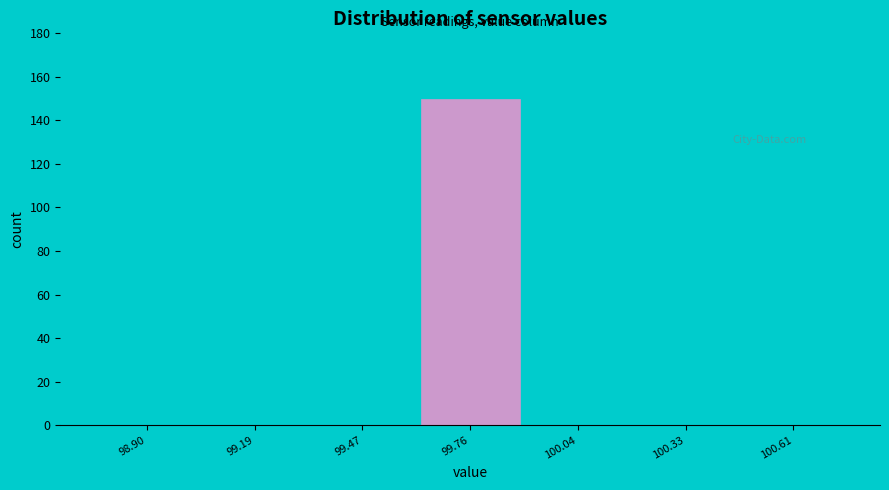

Reading left to right, transcribe all the data shown in this chart.

98.90=0	99.19=0	99.47=0	99.76=150	100.04=0	100.33=0	100.61=0